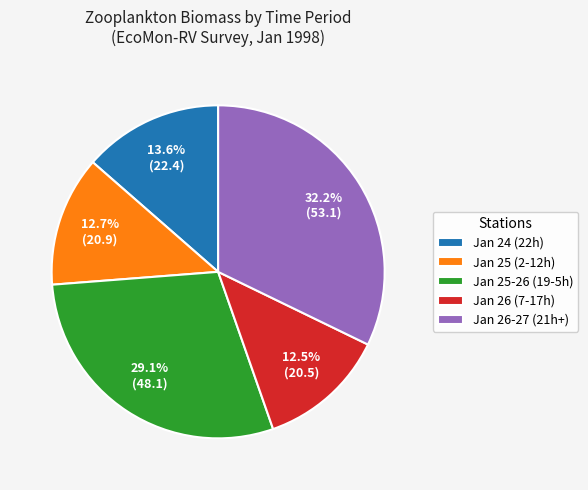

To the nearest percent, what is the average slice percentage?

20%